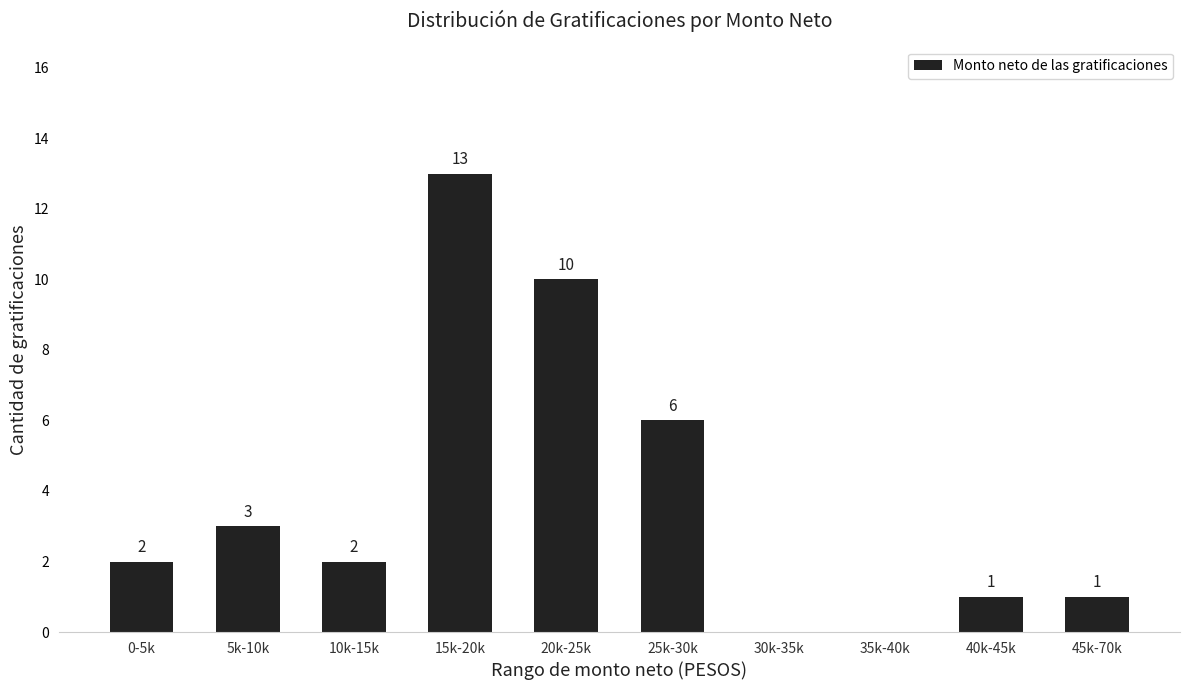

Approximately how many times larger is the value at 25k-30k compared to 20k-25k?

0.6